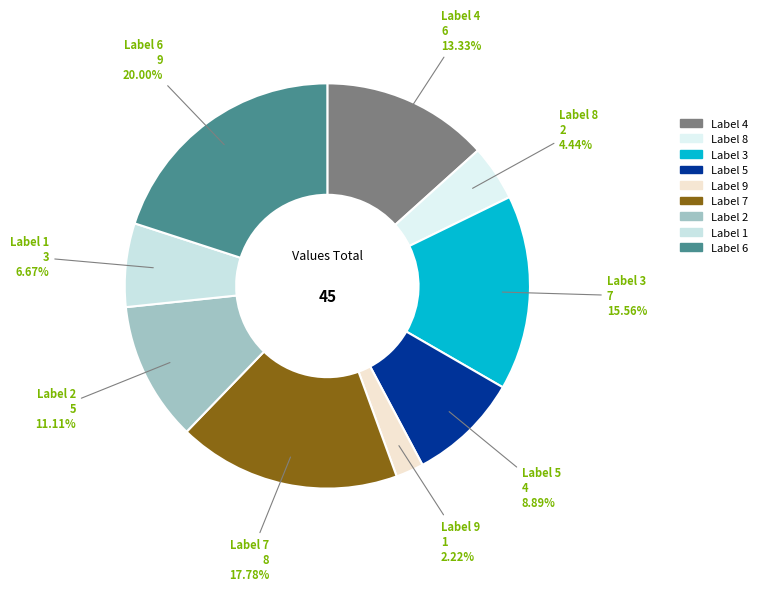

Which category has the smallest portion of the pie?

Label 9